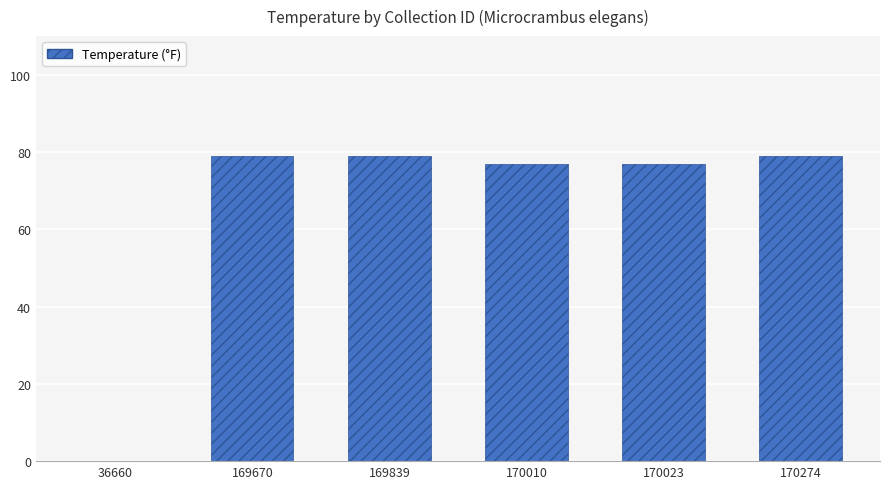

Count the number of categories in the chart.

6